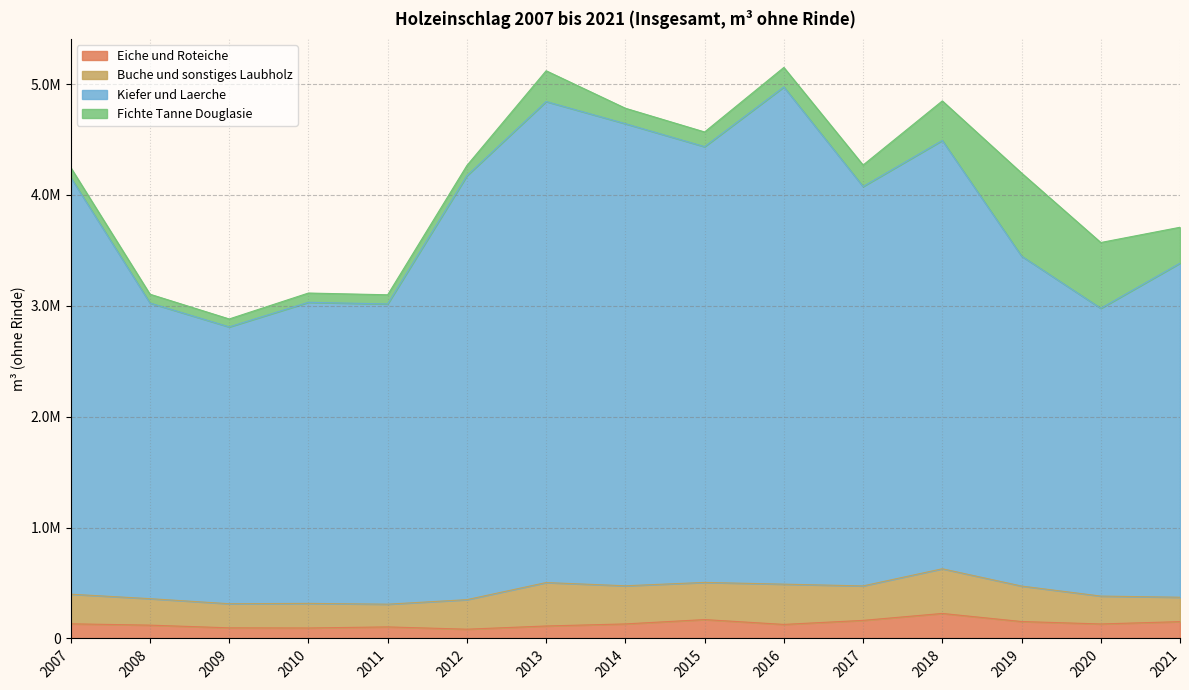

Where is the first local minimum for Kiefer und Laerche?

2009